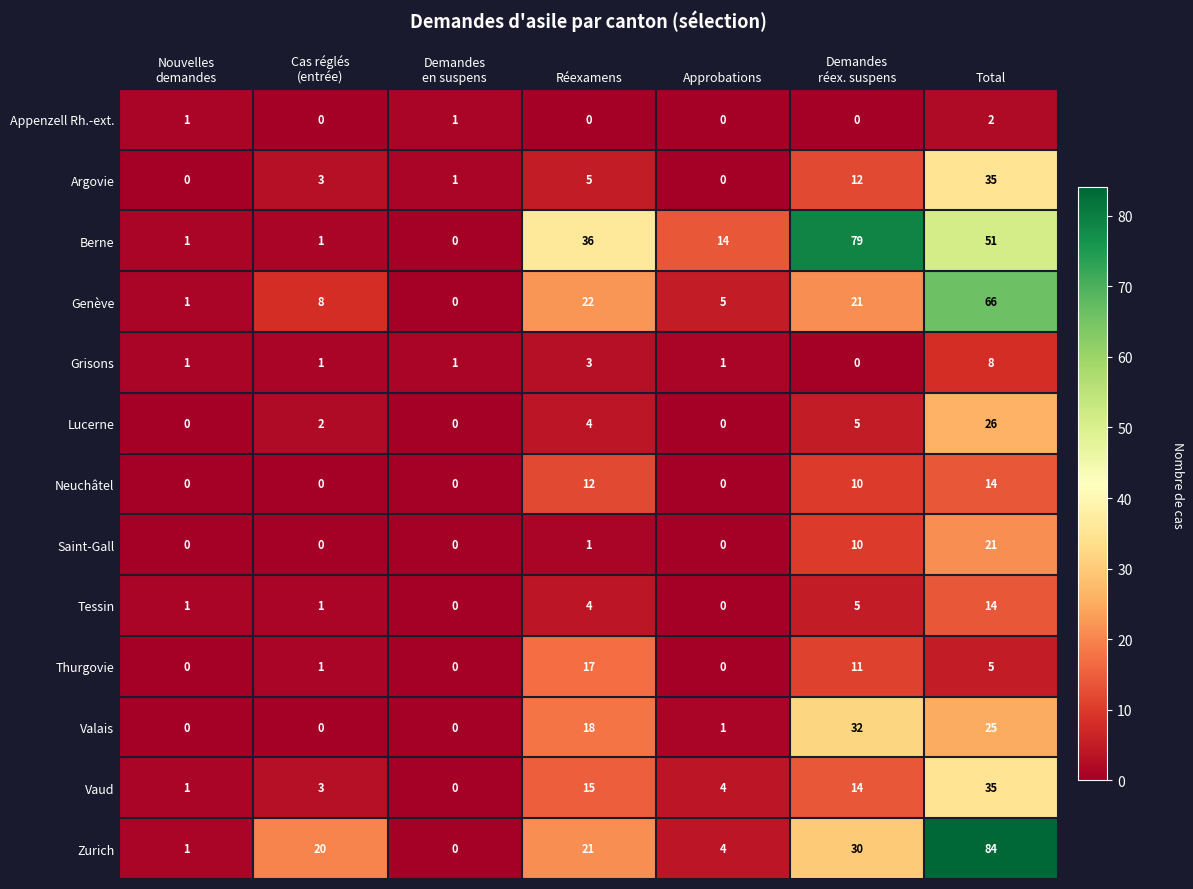

What is the average value of the Berne series?

26